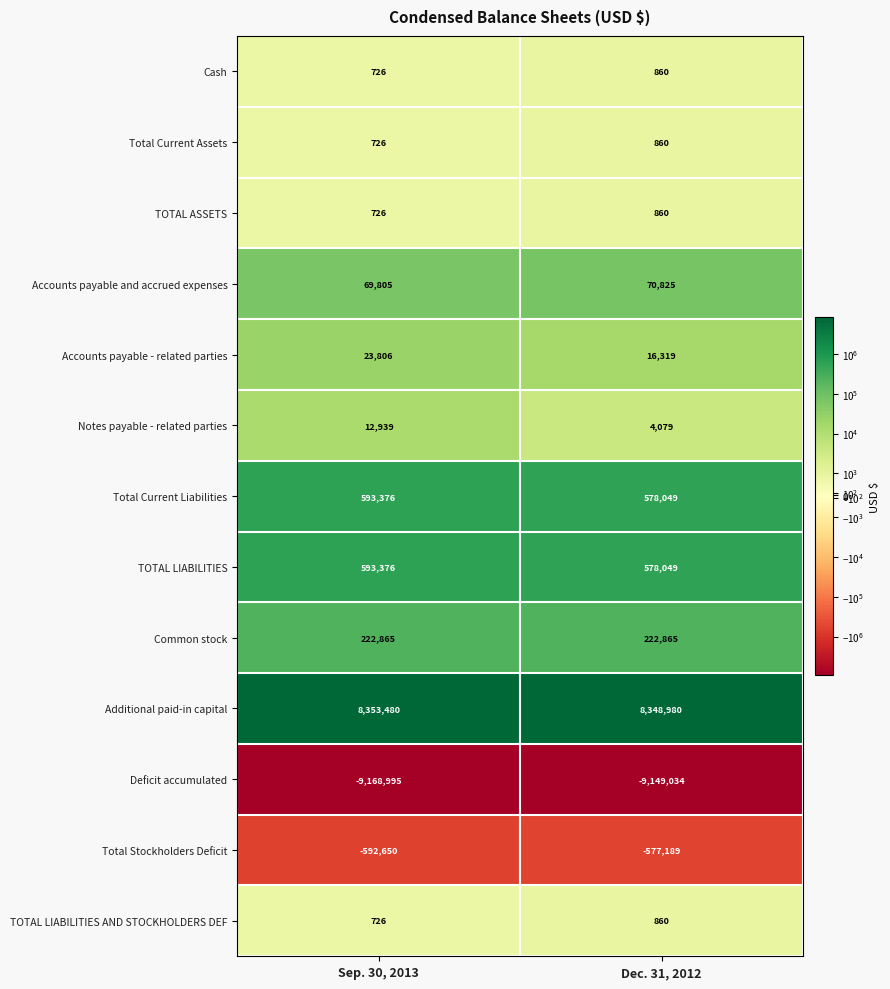

What is the approximate value of Accounts payable and accrued expenses at Sep. 30, 2013?

69805